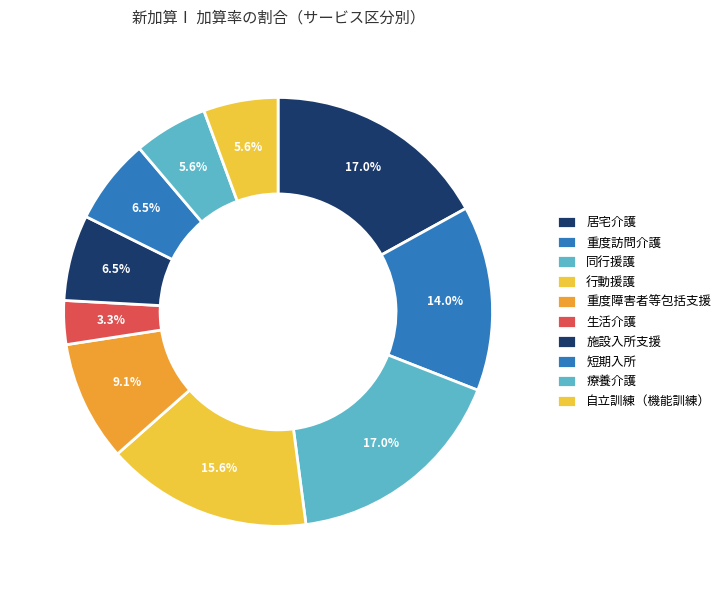

Does any single category account for the majority?

No